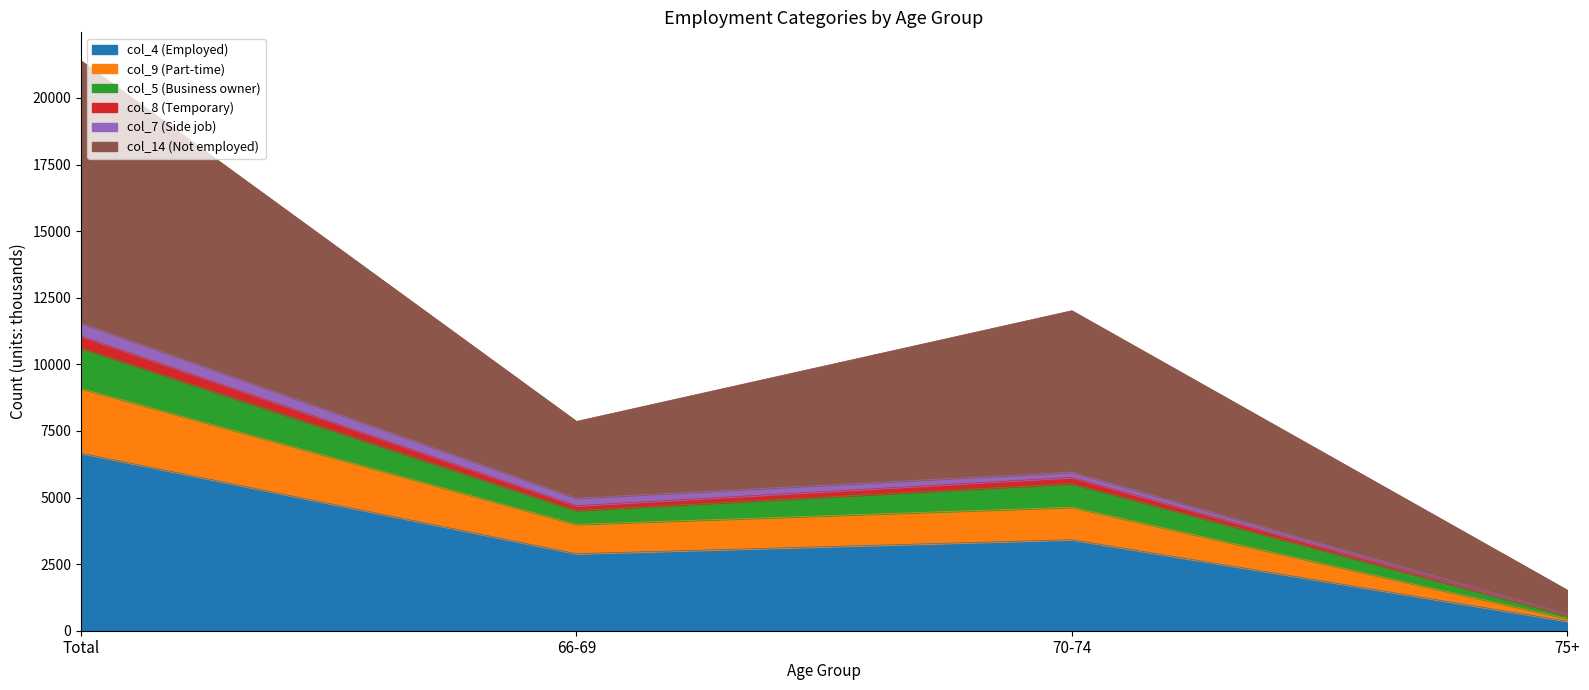

At which label does col_4 (Employed) reach its peak?

Total